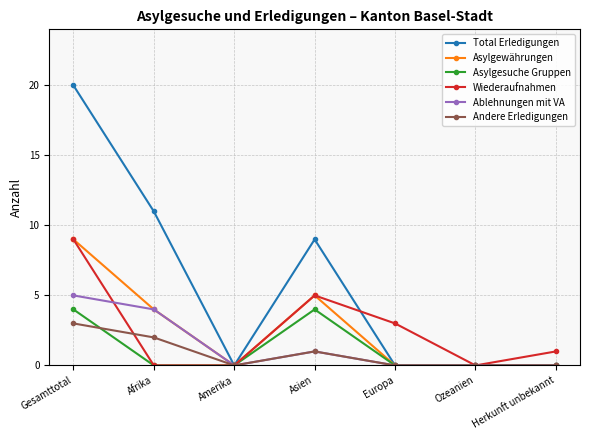

What are all the series names shown in the legend?

Total Erledigungen, Asylgewährungen, Asylgesuche Gruppen, Wiederaufnahmen, Ablehnungen mit VA, Andere Erledigungen